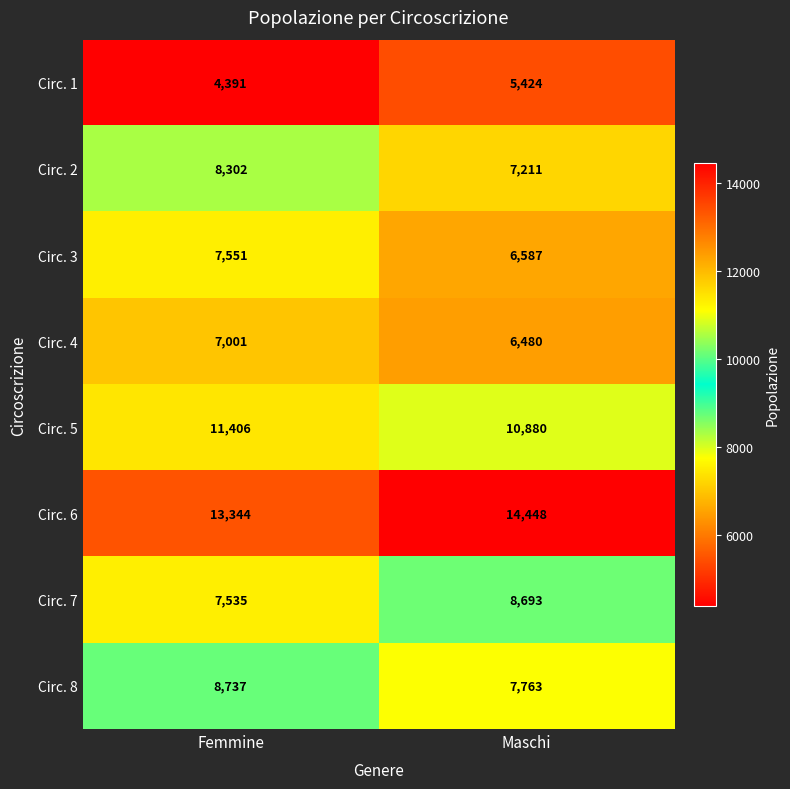

What is the difference between the Circ. 2 values at Maschi and Femmine?

1091